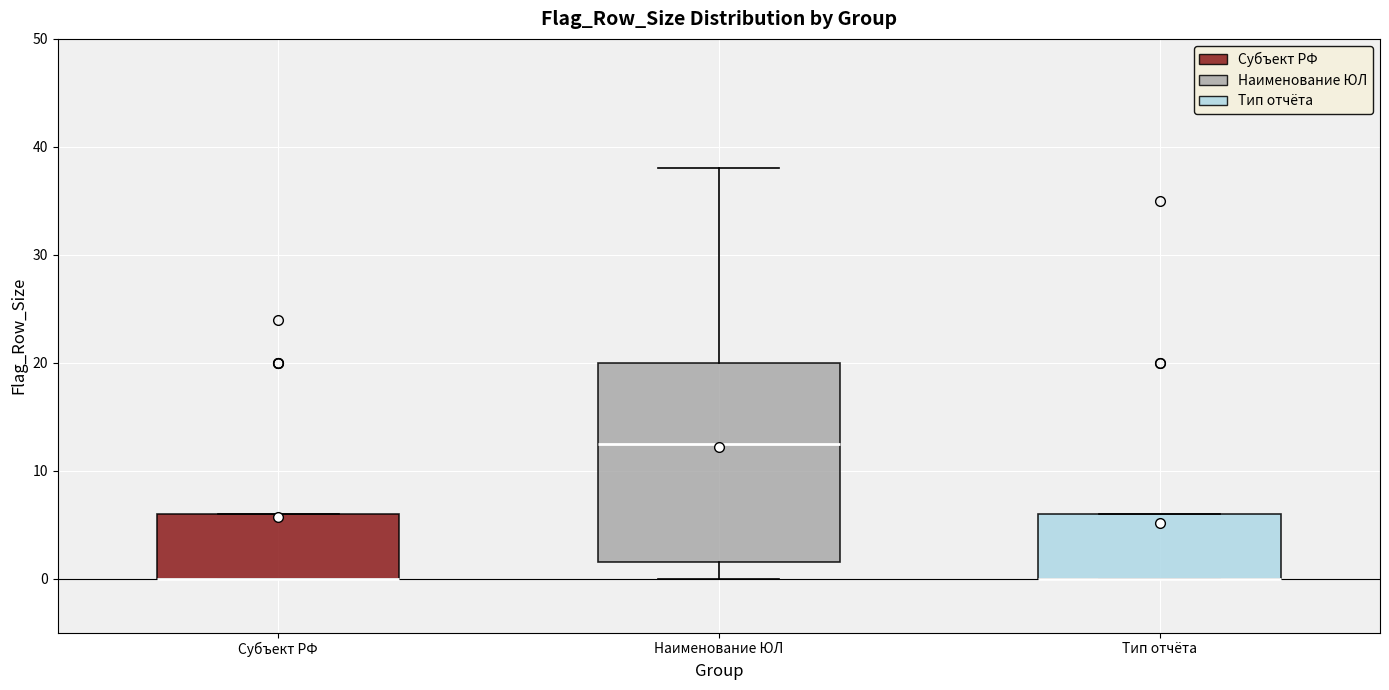

Comparing the boxes themselves (not the whiskers), which one is the tallest?

Наименование ЮЛ